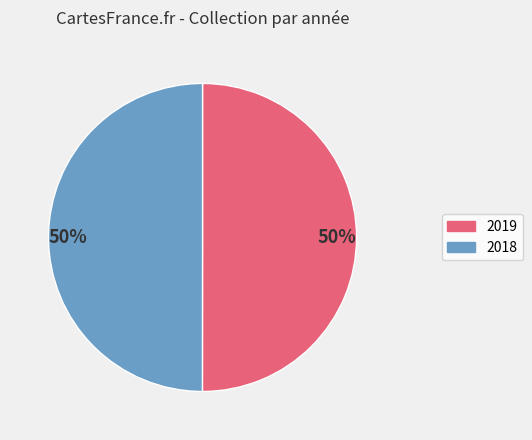

To the nearest percent, what is the average slice percentage?

50%